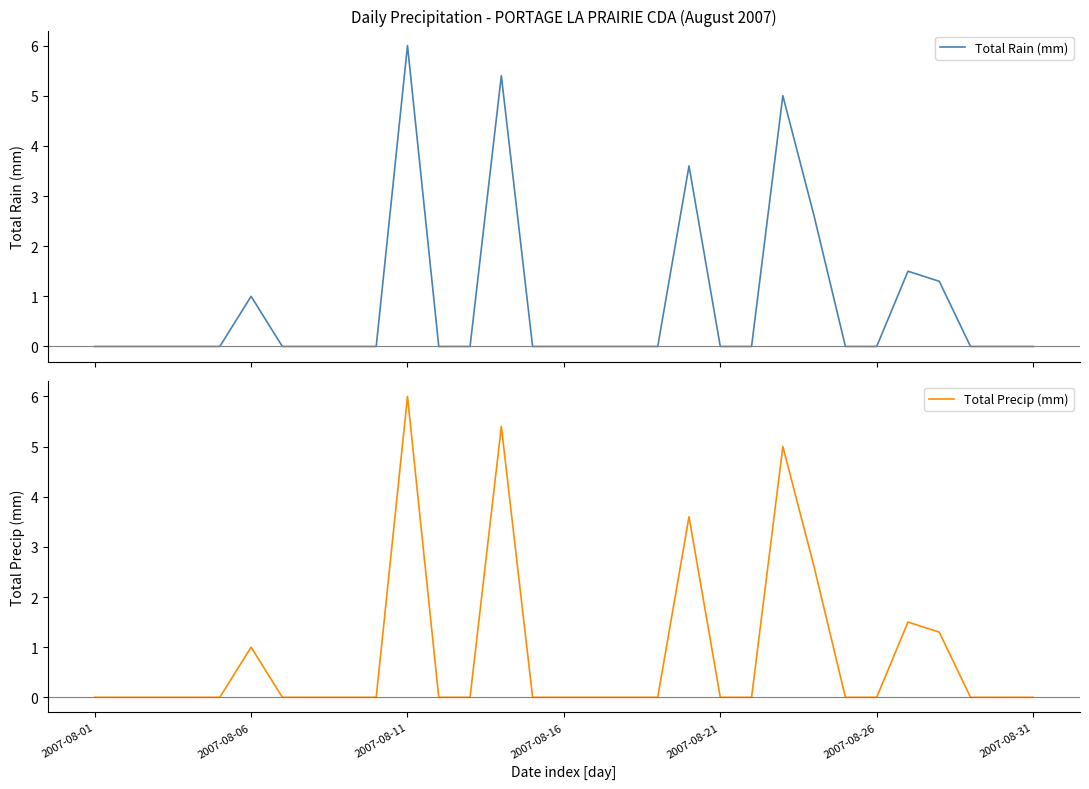

How many values in the Total Precip (mm) series exceed 0?

8